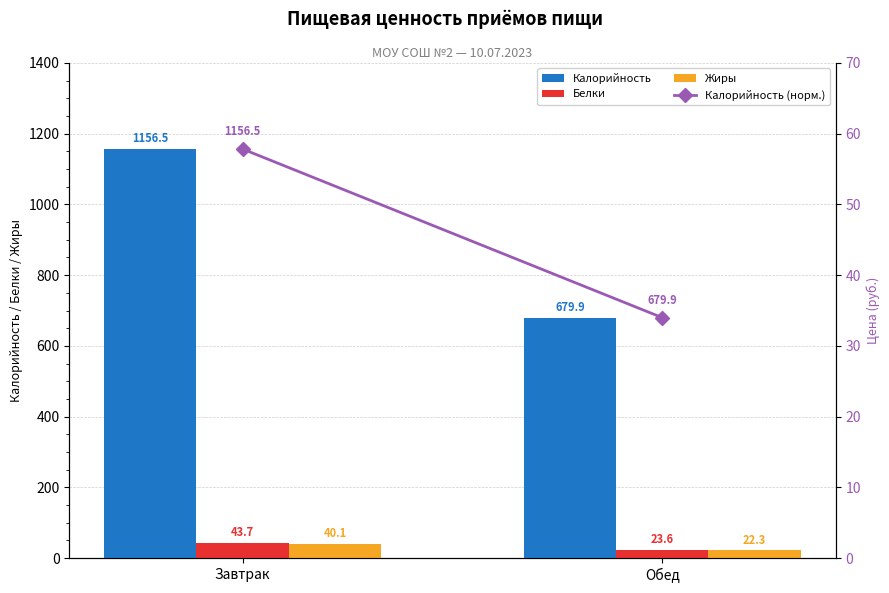

What is the spread (max minus min) of values at Обед?

657.5